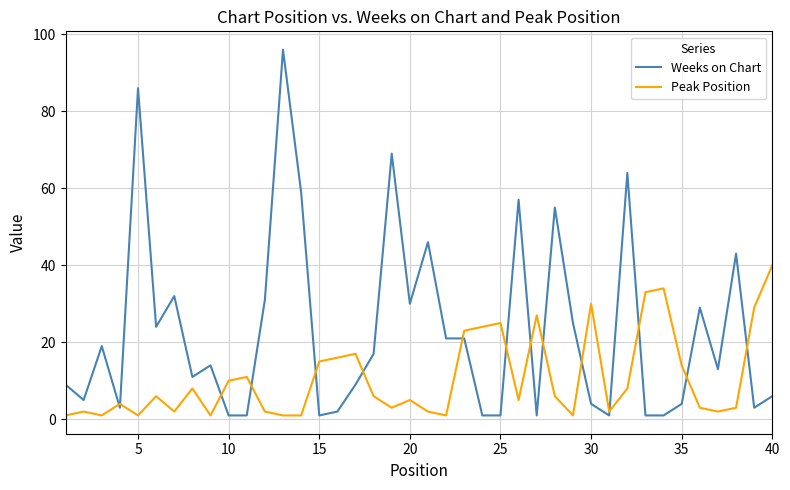

What is the difference between the second highest and second lowest values in the Weeks on Chart series?

85